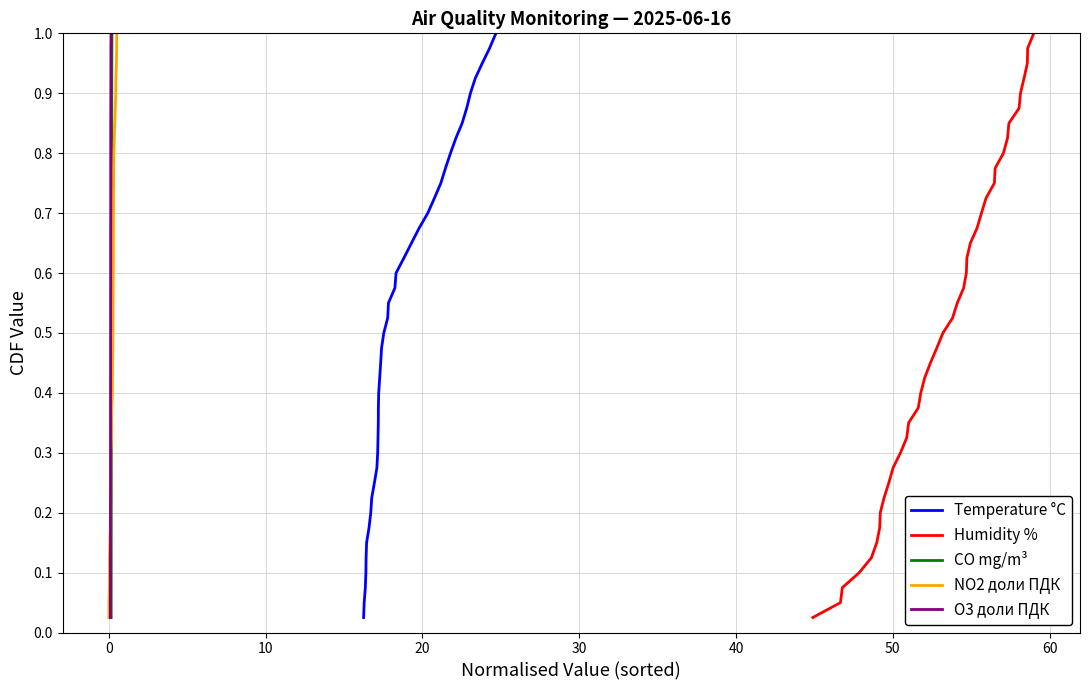

What are all the series names shown in the legend?

Temperature °C, Humidity %, CO mg/m³, NO2 доли ПДК, O3 доли ПДК